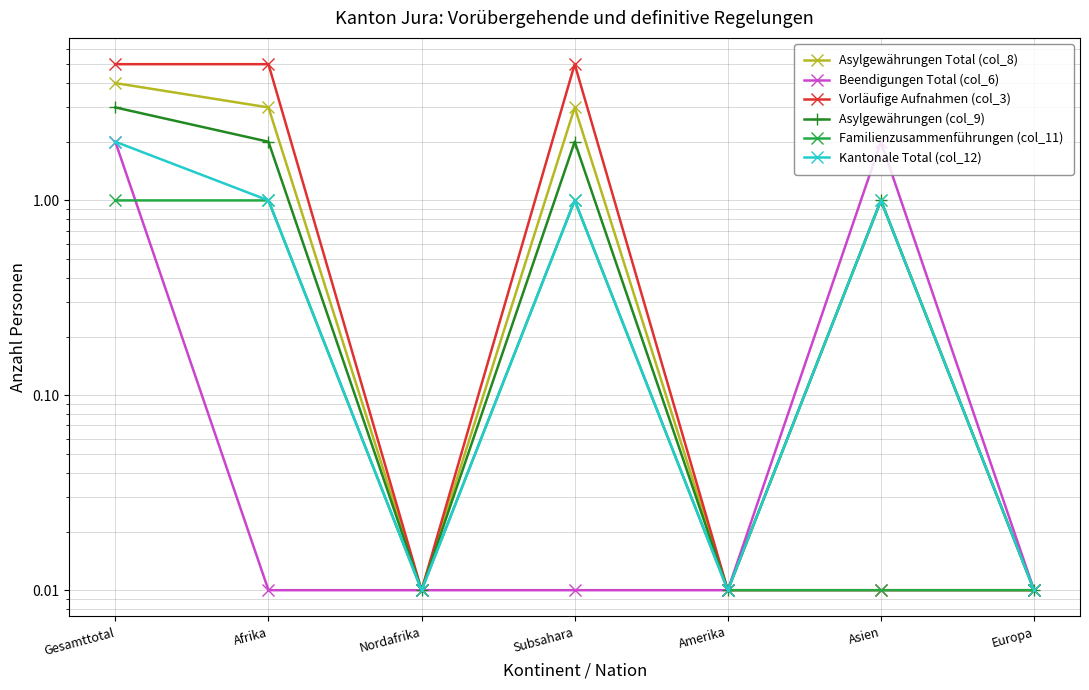

How many interior local valleys does the Vorläufige Aufnahmen (col_3) series have?

1